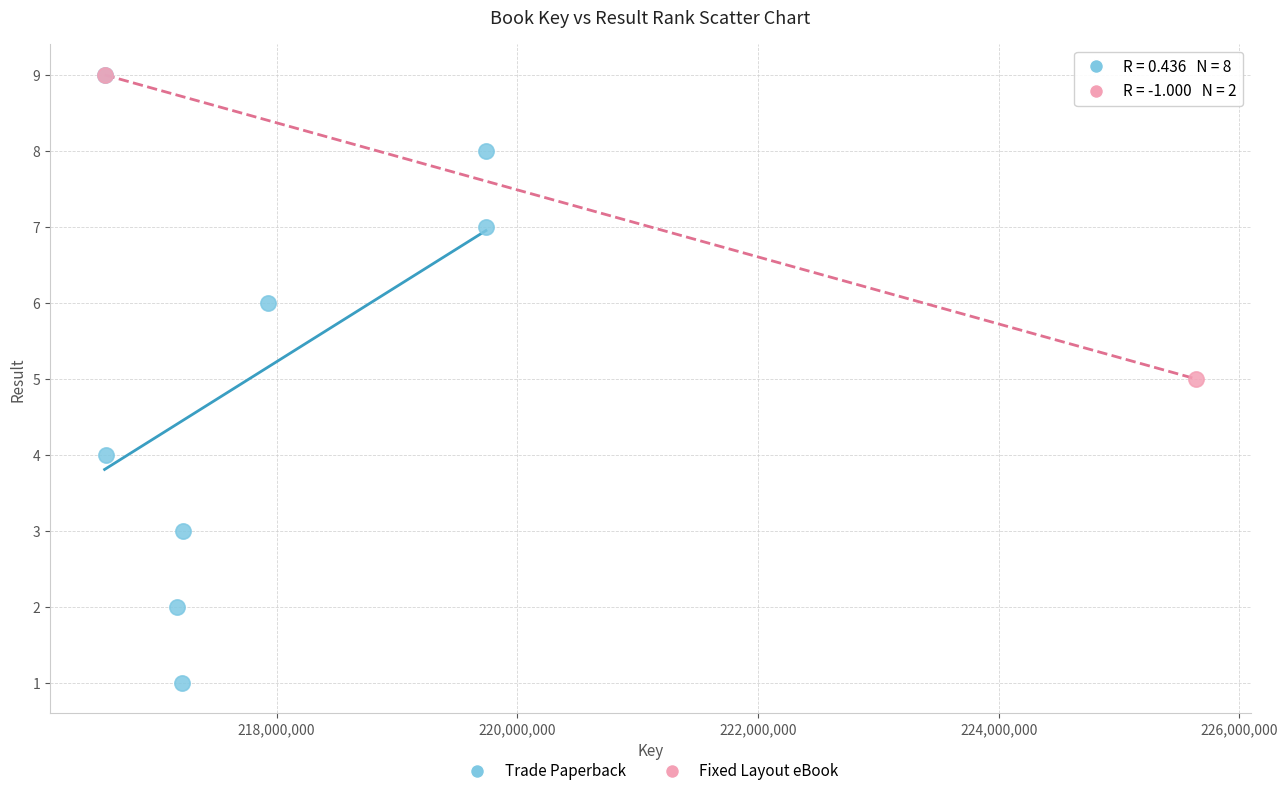

What are all the series names shown in the legend?

Trade Paperback, Fixed Layout eBook